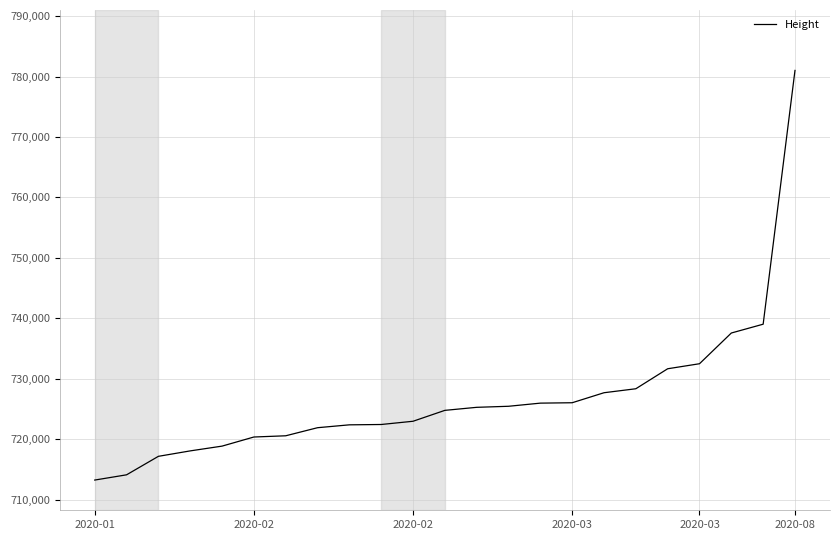

What is the greatest value displayed?

781006